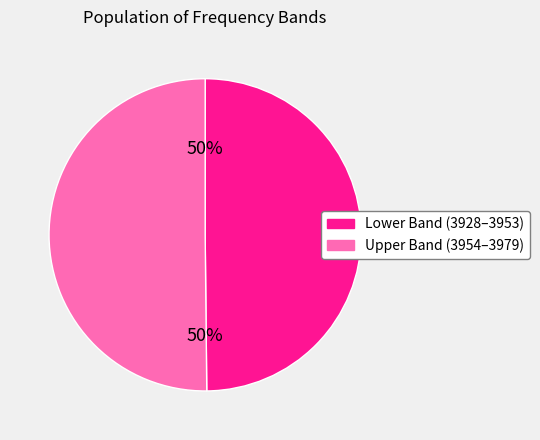

To the nearest percent, what is the average slice percentage?

50%